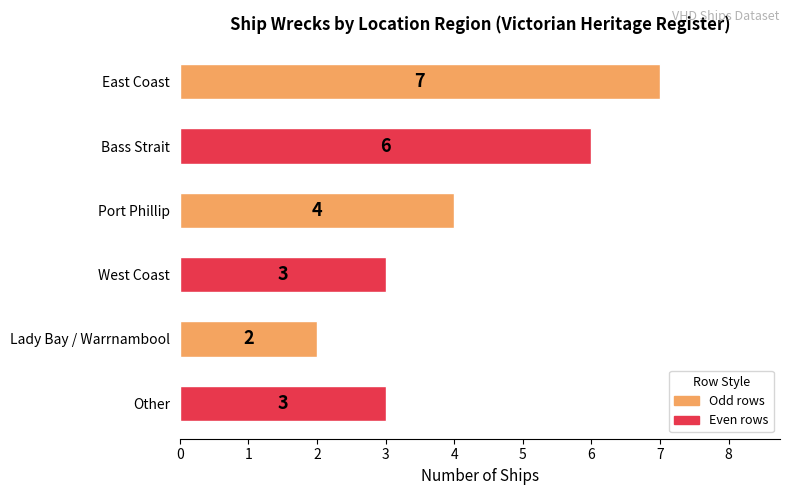

What is the sum of the values at Lady Bay / Warrnambool and East Coast?

9